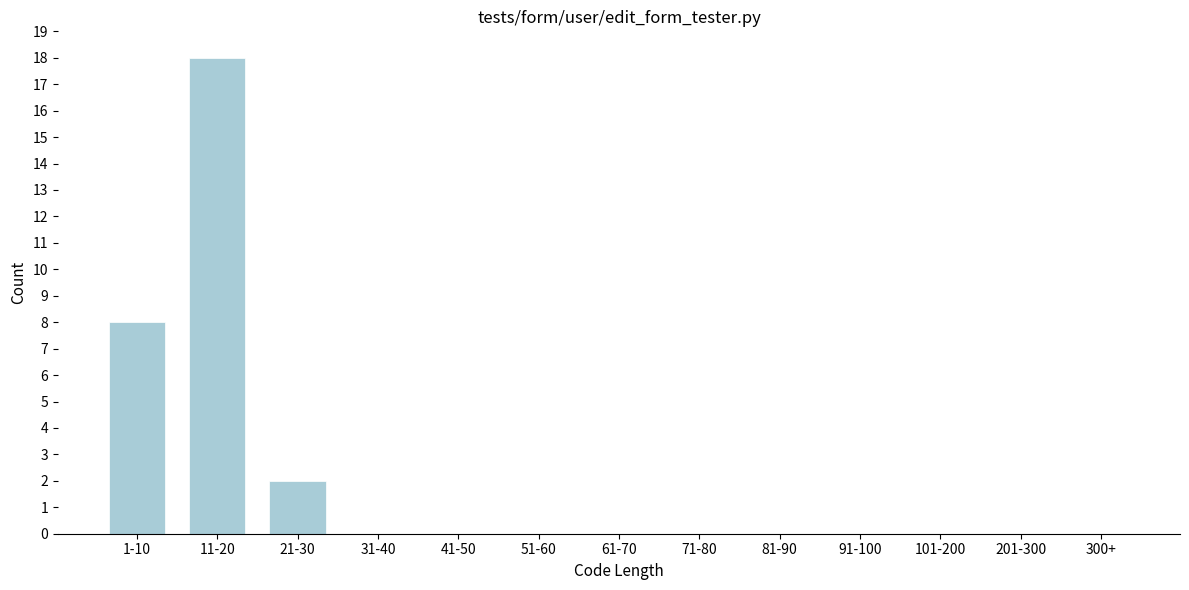

Reading left to right, extract all data points from this chart.

1-10=8	11-20=18	21-30=2	31-40=0	41-50=0	51-60=0	61-70=0	71-80=0	81-90=0	91-100=0	101-200=0	201-300=0	300+=0